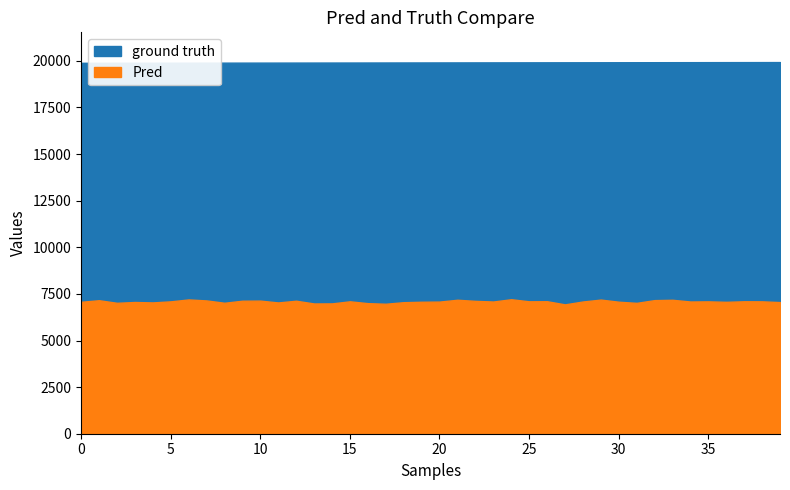

Reading right to left, transcribe all the data shown in this chart.

ground truth: 19937=19937	19936=19936	19935=19935	19934=19934	19933=19933	19932=19932	19931=19931	19930=19930	19929=19929	19928=19928	19927=19927	19926=19926	19925=19925	19924=19924	19923=19923	19922=19922	19921=19921	19920=19920	19919=19919	19918=19918	19917=19917	19916=19916	19915=19915	19914=19914	19913=19913	19912=19912	19911=19911	19910=19910	19909=19909	19908=19908	19907=19907	19906=19906	19905=19905	19904=19904	19903=19903	19902=19902	19901=19901	19900=19900	19899=19899	19898=19898
Pred: 19937=7061	19936=7101	19935=7105	19934=7075	19933=7100	19932=7093	19931=7184	19930=7167	19929=7020	19928=7081	19927=7195	19926=7093	19925=6939	19924=7107	19923=7103	19922=7214	19921=7092	19920=7127	19919=7186	19918=7088	19917=7079	19916=7056	19915=6972	19914=7004	19913=7103	19912=6991	19911=6987	19910=7134	19909=7042	19908=7140	19907=7134	19906=7025	19905=7150	19904=7203	19903=7101	19902=7044	19901=7066	19900=7023	19899=7161	19898=7077